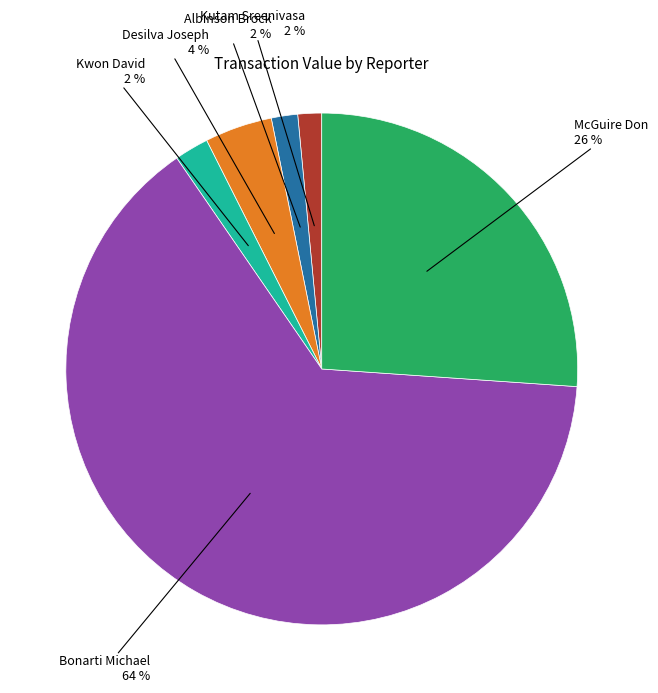

To the nearest percent, what is the average slice percentage?

17%